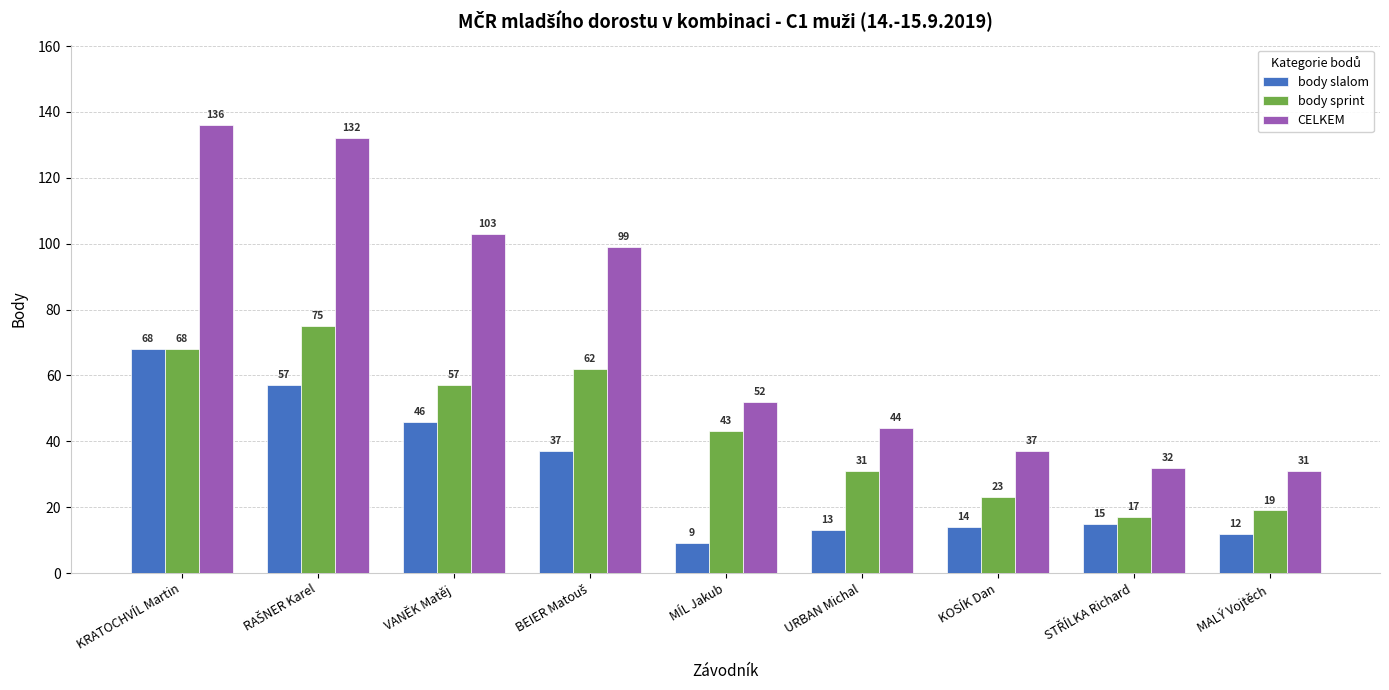

What is the spread (max minus min) of values at VANĚK Matěj?

57